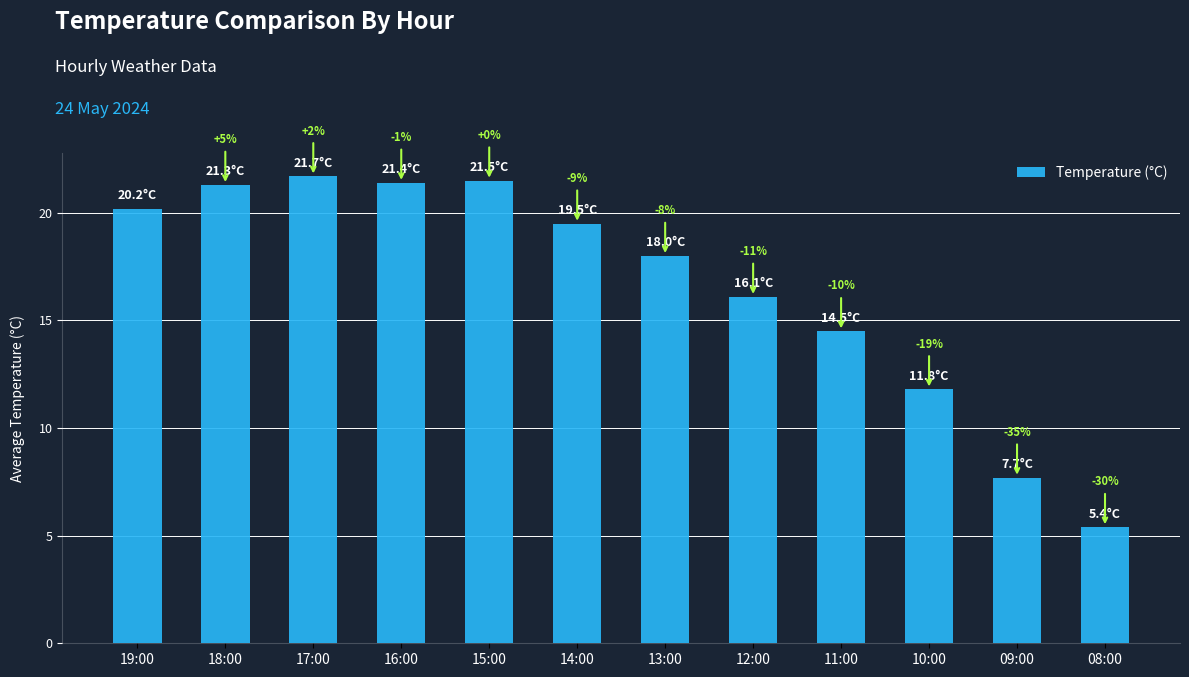

Which has a higher value, 12:00 or 15:00?

15:00